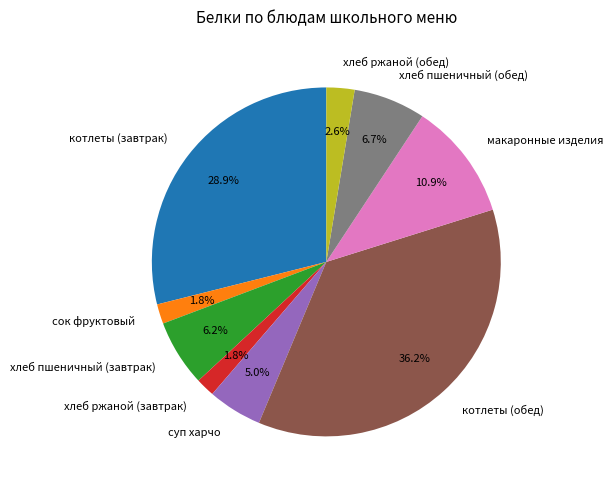

To the nearest percent, what percentage of the pie is макаронные изделия?

11%